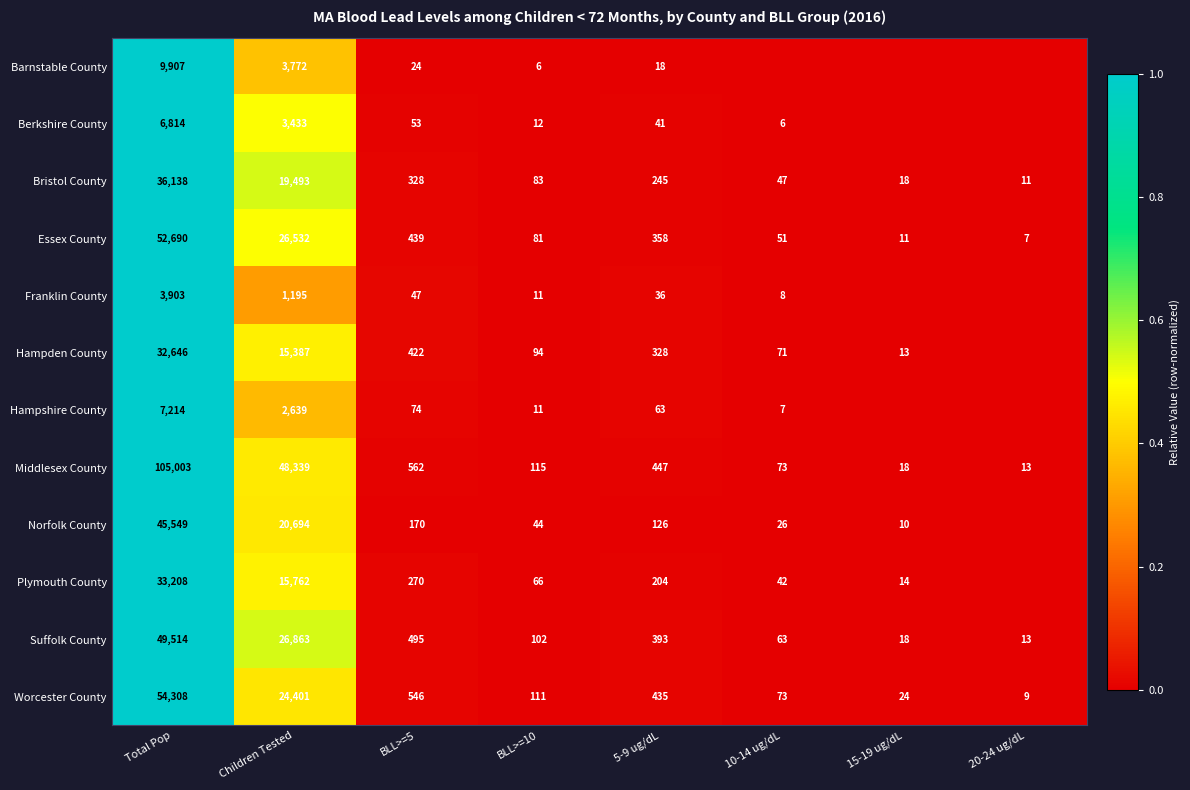

At 5-9 ug/dL, list the series in order from smallest to largest.

Barnstable County, Franklin County, Berkshire County, Hampshire County, Norfolk County, Plymouth County, Bristol County, Hampden County, Essex County, Suffolk County, Worcester County, Middlesex County